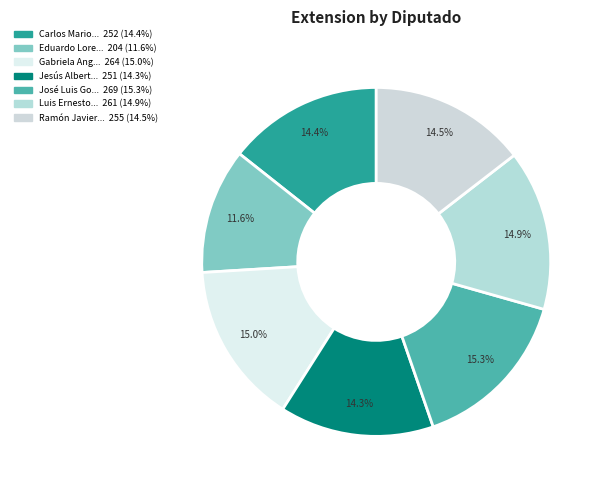

To the nearest percent, what is the average slice percentage?

14%